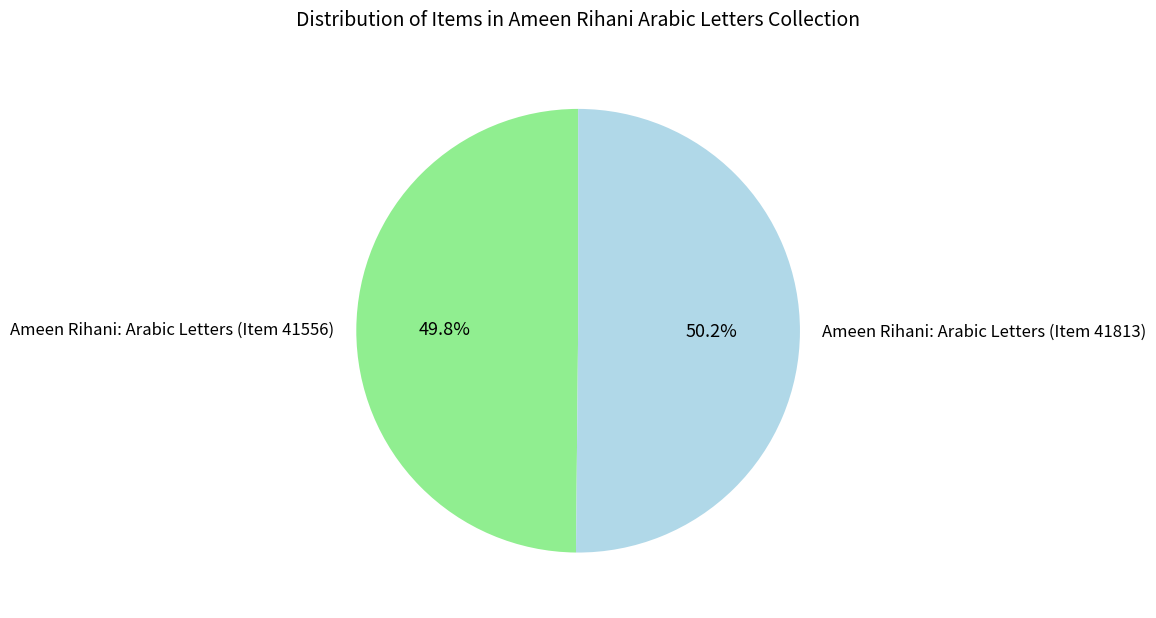

Approximately how many times larger is the value at Ameen Rihani: Arabic Letters (Item 41556) compared to Ameen Rihani: Arabic Letters (Item 41813)?

1.0